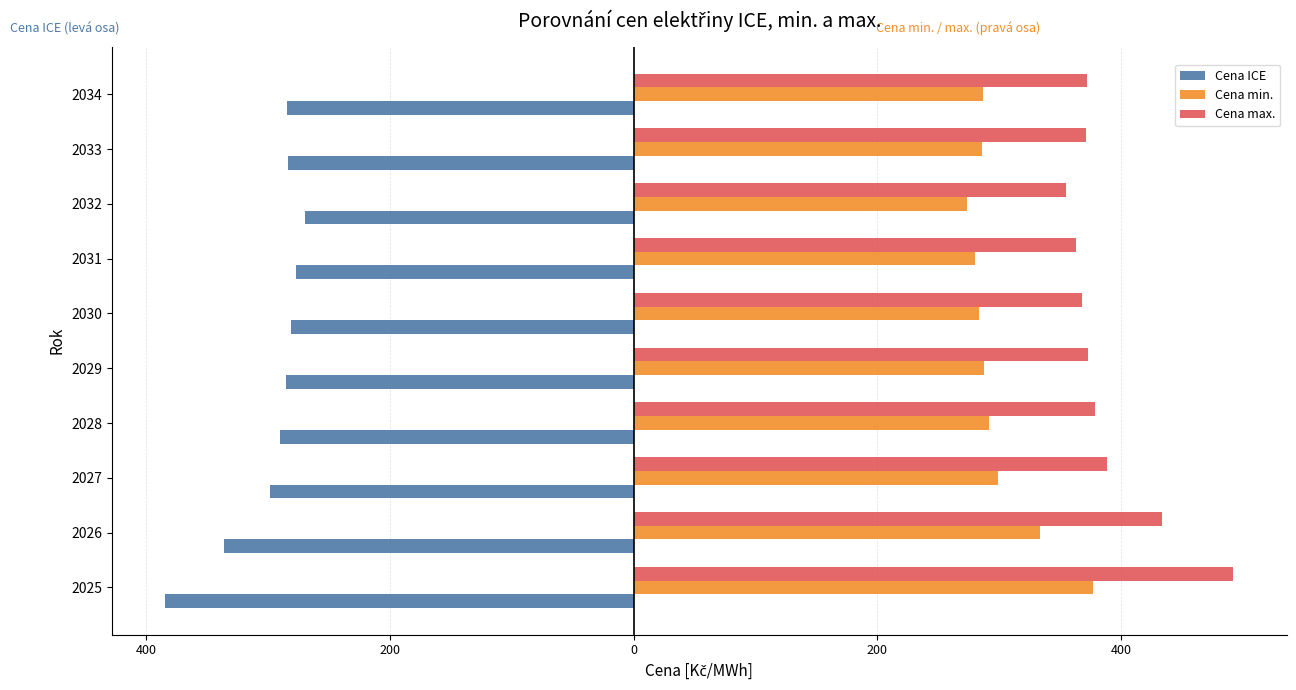

At how many categories does at least one series exceed 258?

10